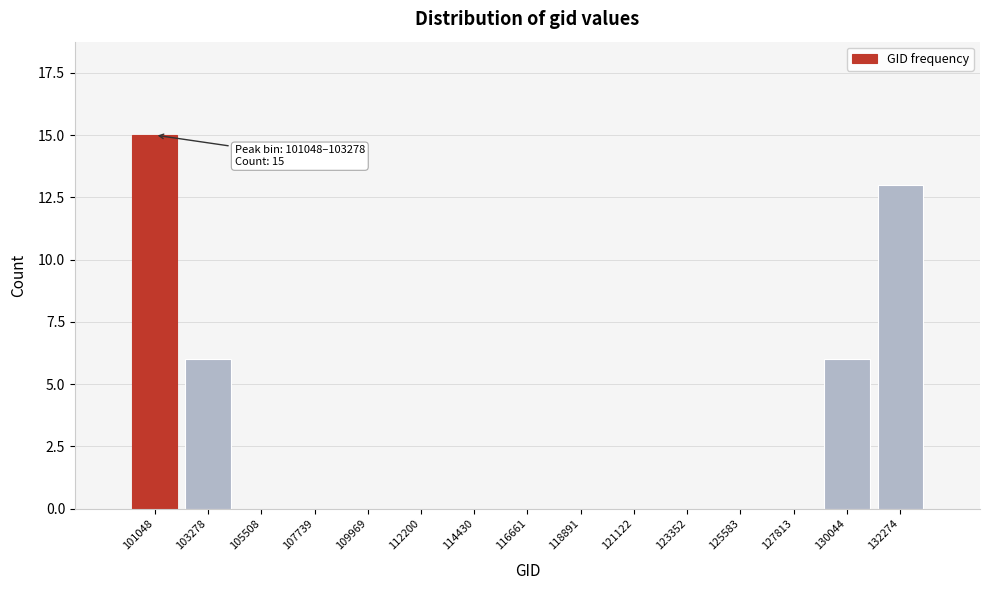

Reading left to right, list all the values displayed in this chart.

101048=15	103278=6	105508=0	107739=0	109969=0	112200=0	114430=0	116661=0	118891=0	121122=0	123352=0	125583=0	127813=0	130044=6	132274=13